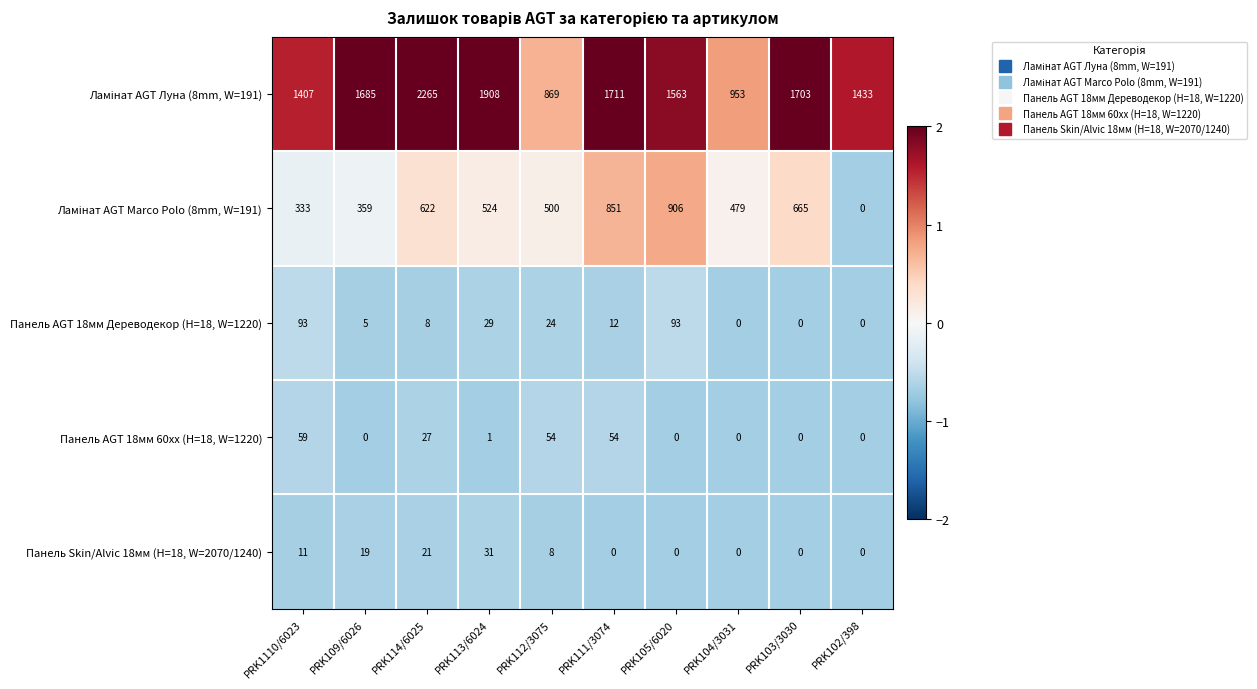

What is the sum of all Панель Skin/Alvic 18мм (H=18, W=2070/1240) values?

90